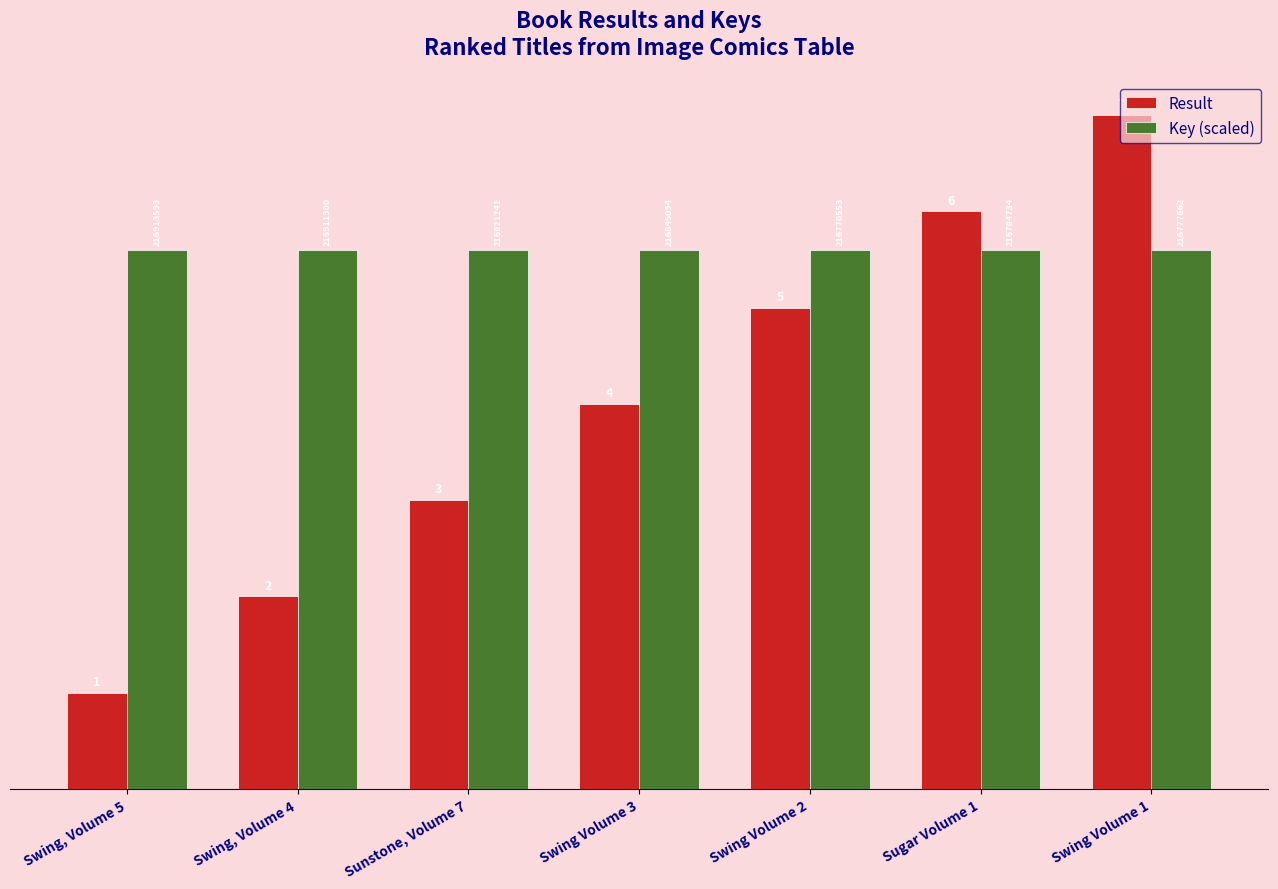

At which category is the sum across all series the highest?

Swing Volume 1